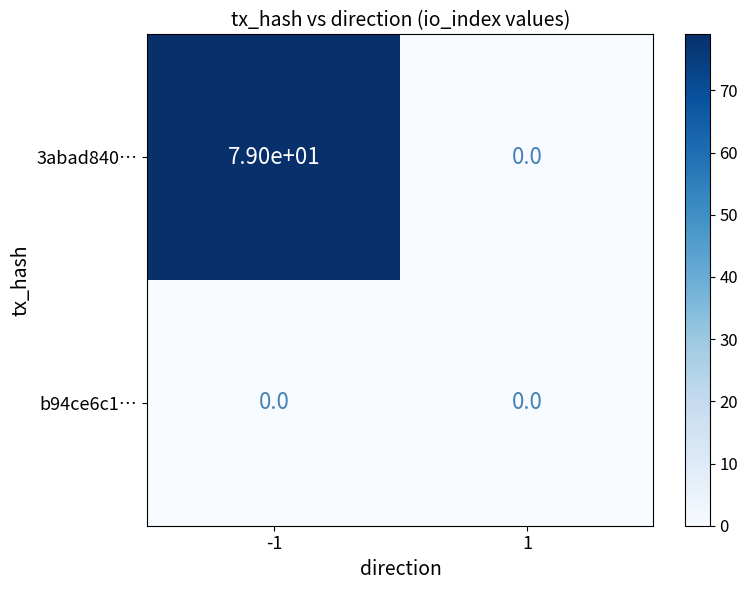

Reading right to left, list all the values displayed in this chart.

3abad840…: 0	79
b94ce6c1…: 0	0